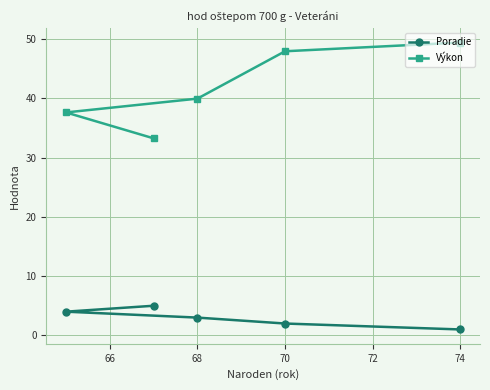

Reading left to right, list all the values displayed in this chart.

Poradie: 4.0	5.0	3.0	2.0	1.0
Výkon: 37.6	33.2	39.9	47.9	49.4